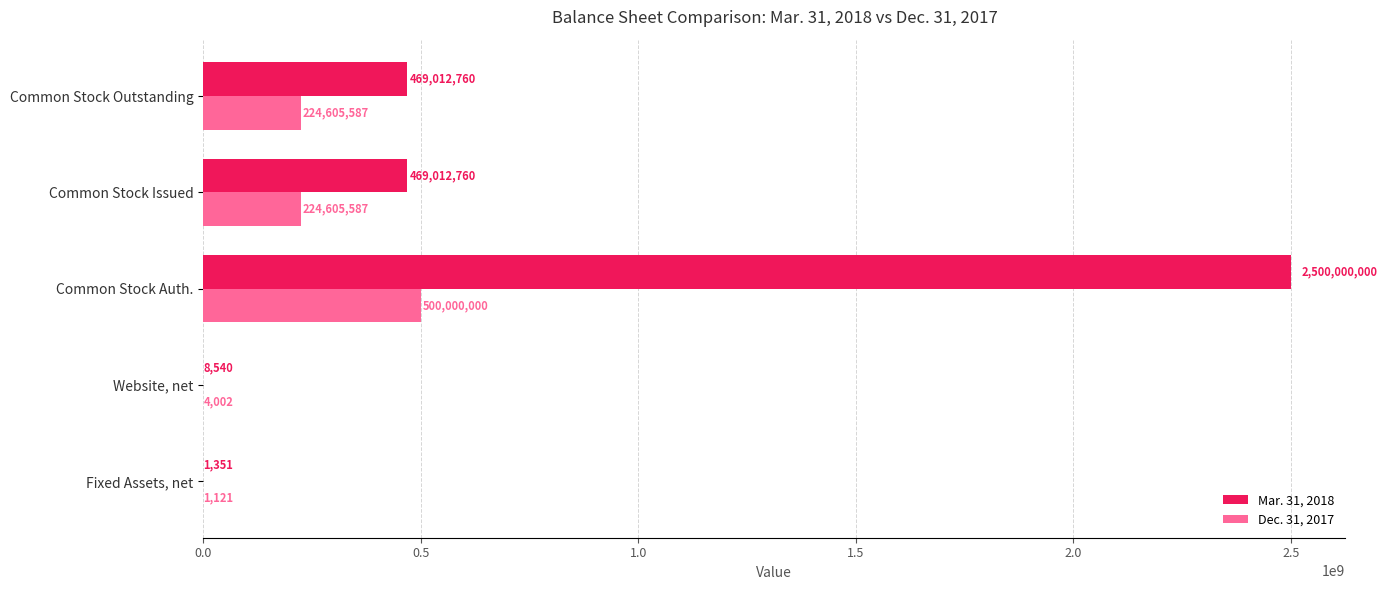

What are all the series names shown in the legend?

Mar. 31, 2018, Dec. 31, 2017